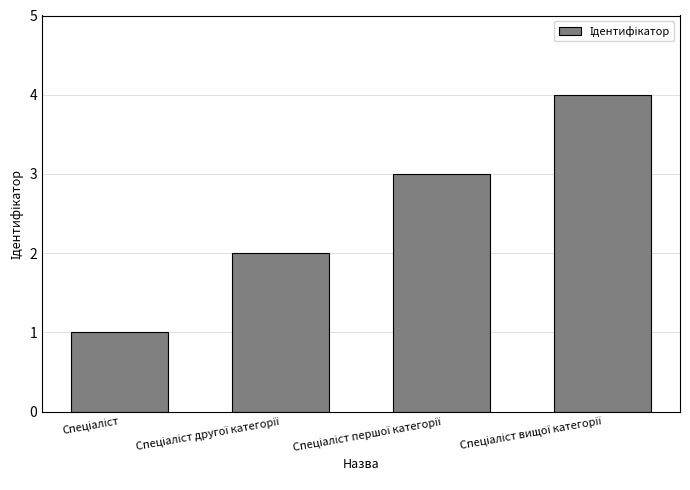

What is the value of the 4th bar from the left?

4